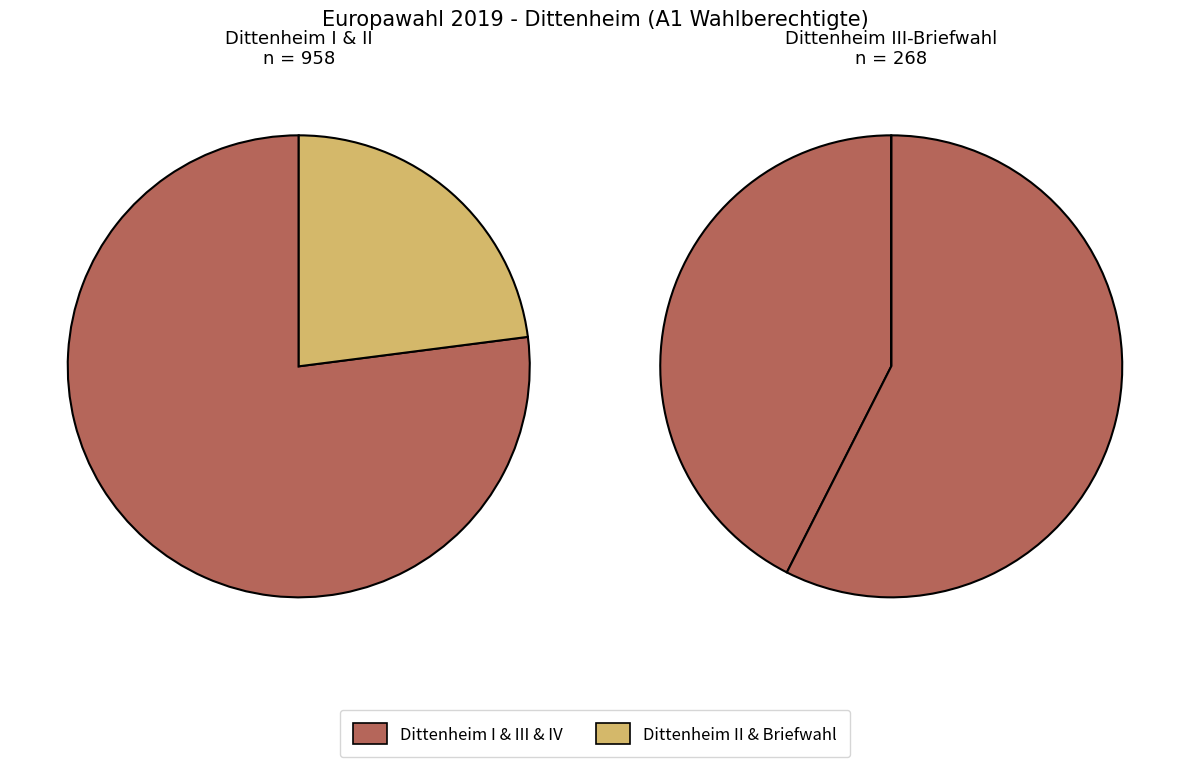

Does 1 represent more than half of the total?

Yes